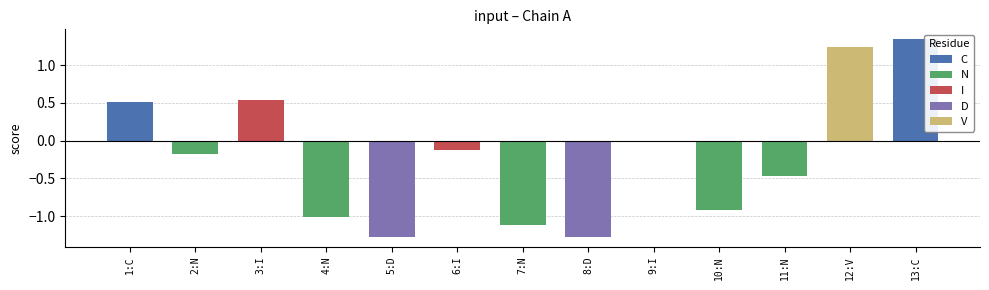

Rank the categories by value from highest to lowest.

13:C, 12:V, 3:I, 1:C, 9:I, 6:I, 2:N, 11:N, 10:N, 4:N, 7:N, 8:D, 5:D